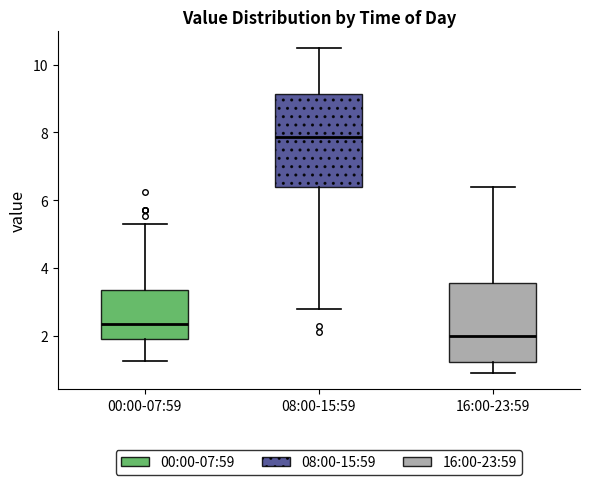

Which box is the tallest, from its lower edge to its upper edge?

08:00-15:59